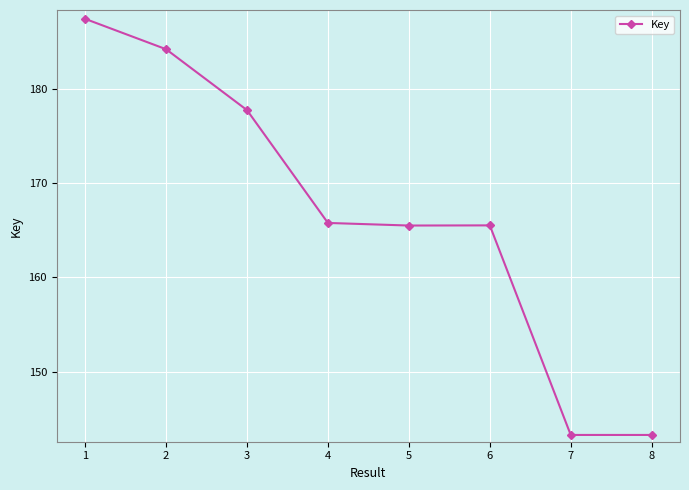

What is the minimum value shown in the chart?

143318235